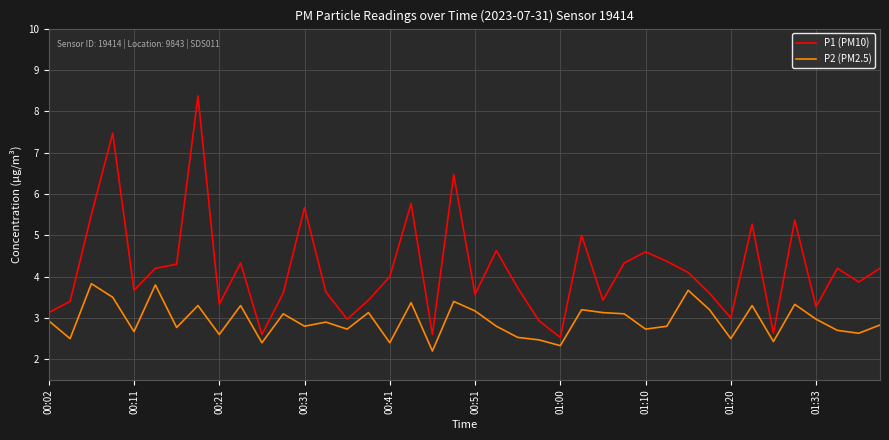

In P2 (PM2.5), how many points are higher than both neighbors (excluding endpoints)?

13